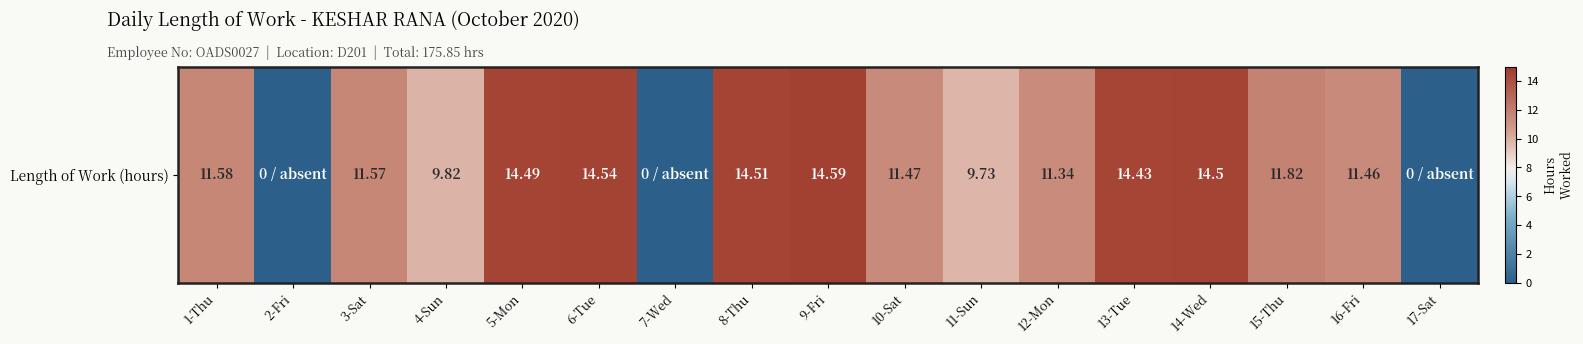

Reading left to right, transcribe all the data shown in this chart.

11.6	0.0	11.6	9.8	14.5	14.5	0.0	14.5	14.6	11.5	9.7	11.3	14.4	14.5	11.8	11.5	0.0